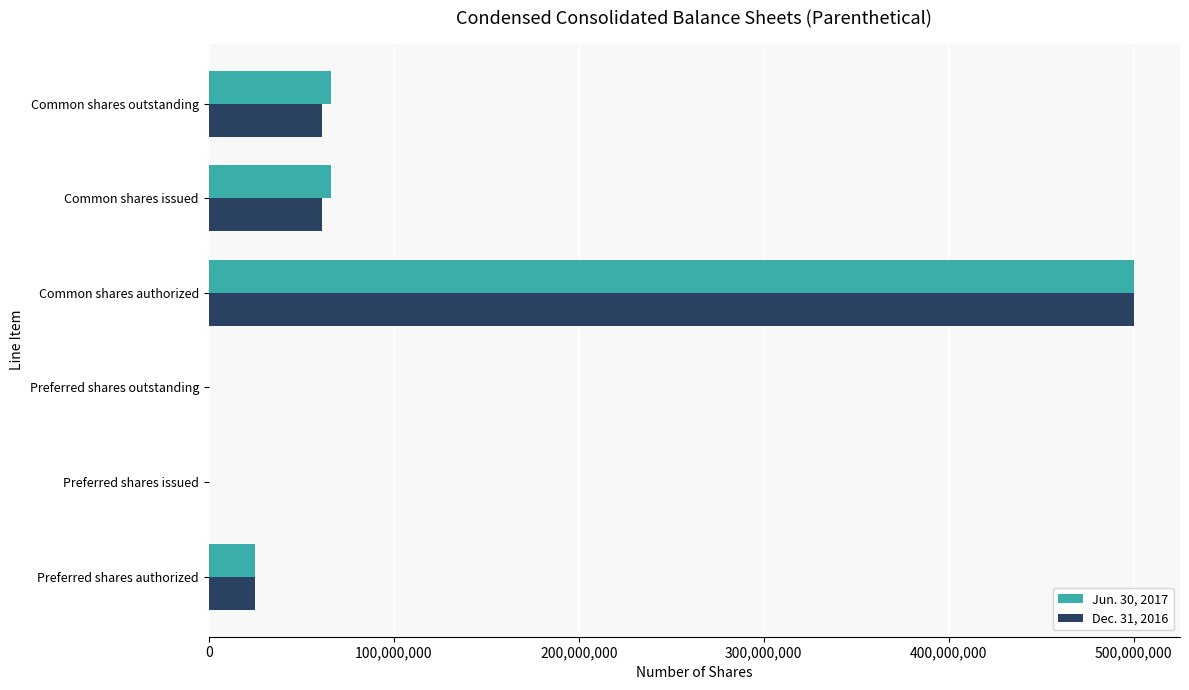

Is it true that Jun. 30, 2017 equals 0 at Preferred shares outstanding?

True